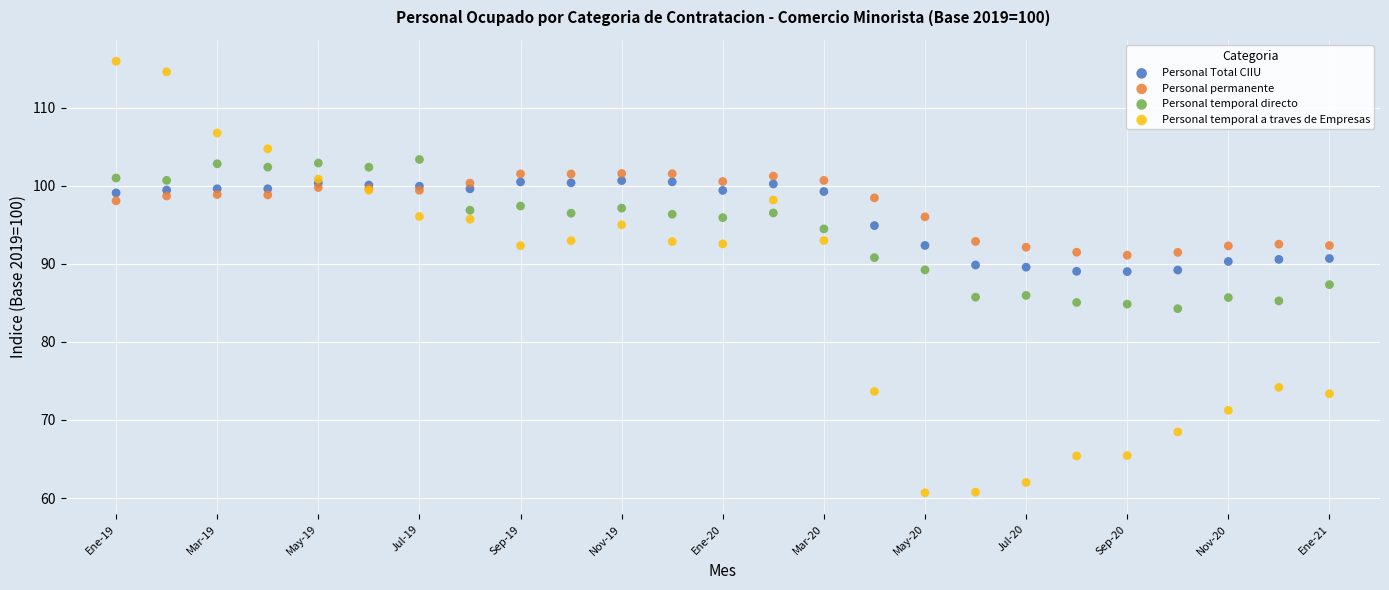

Which series reaches the maximum Y coordinate?

Personal temporal a traves de Empresas